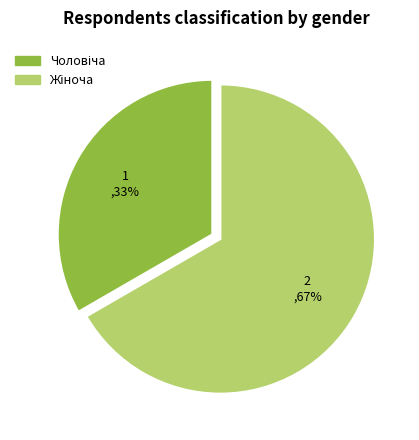

To the nearest percent, what is the average slice percentage?

50%